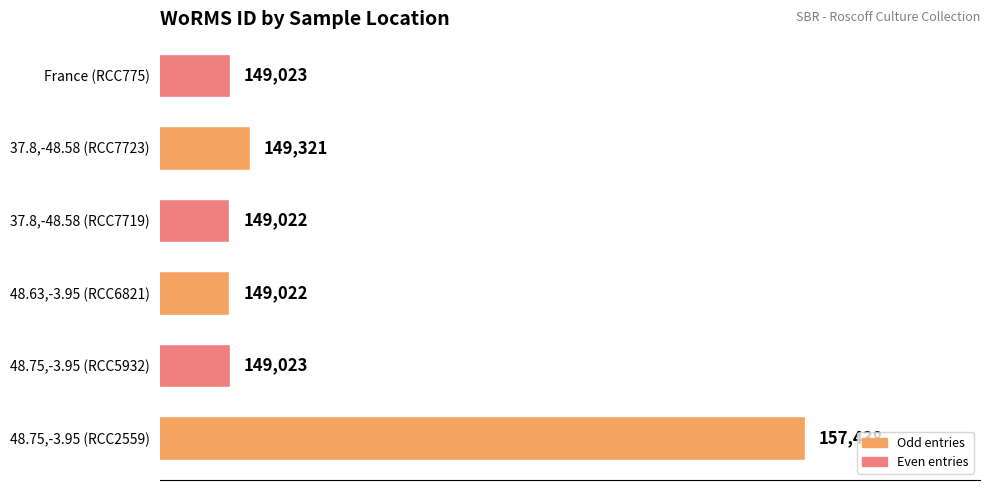

What is the difference between the maximum and minimum values?

8416